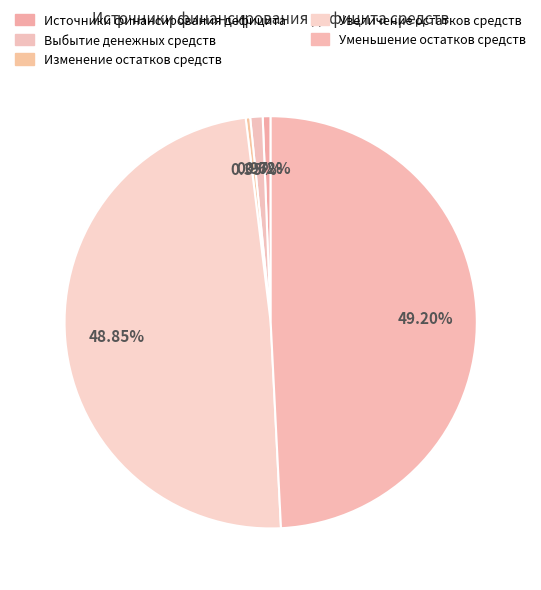

Count the number of slices in the pie.

5